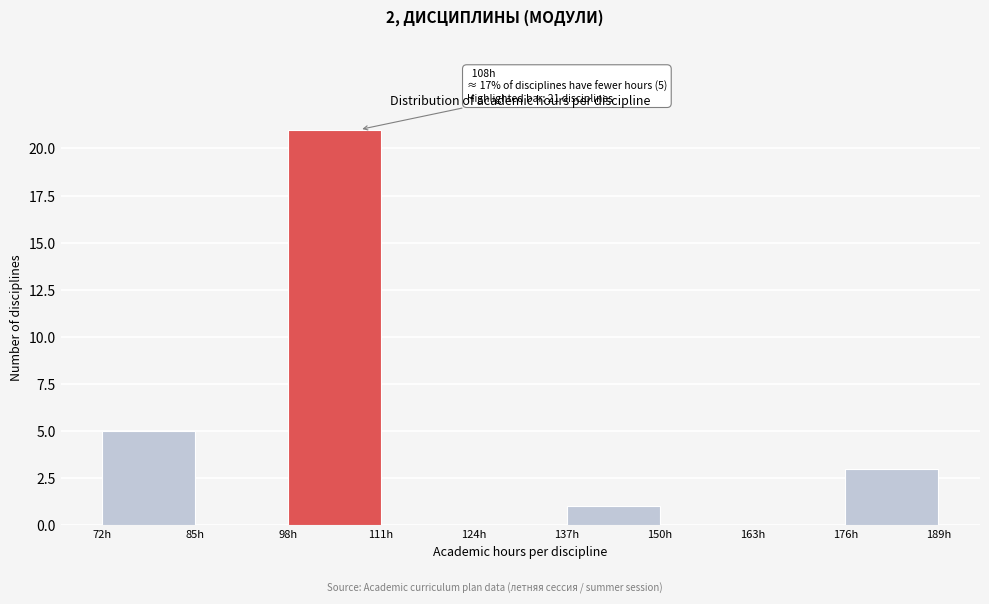

Which range on the x-axis has the tallest bar?

98 to 111